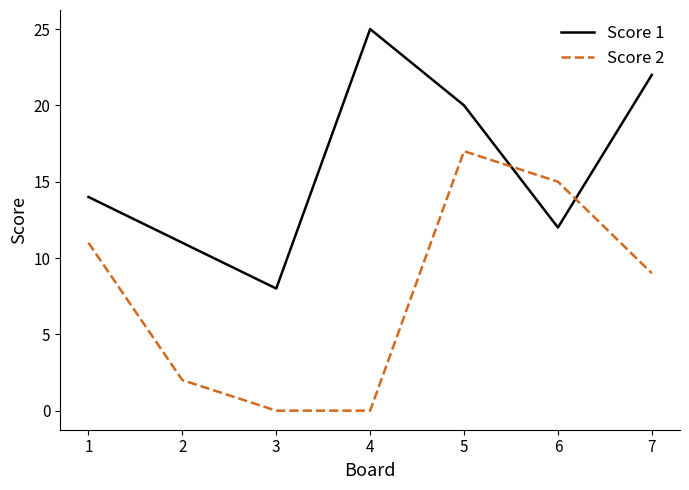

Which series has the largest total across all categories?

Score 1